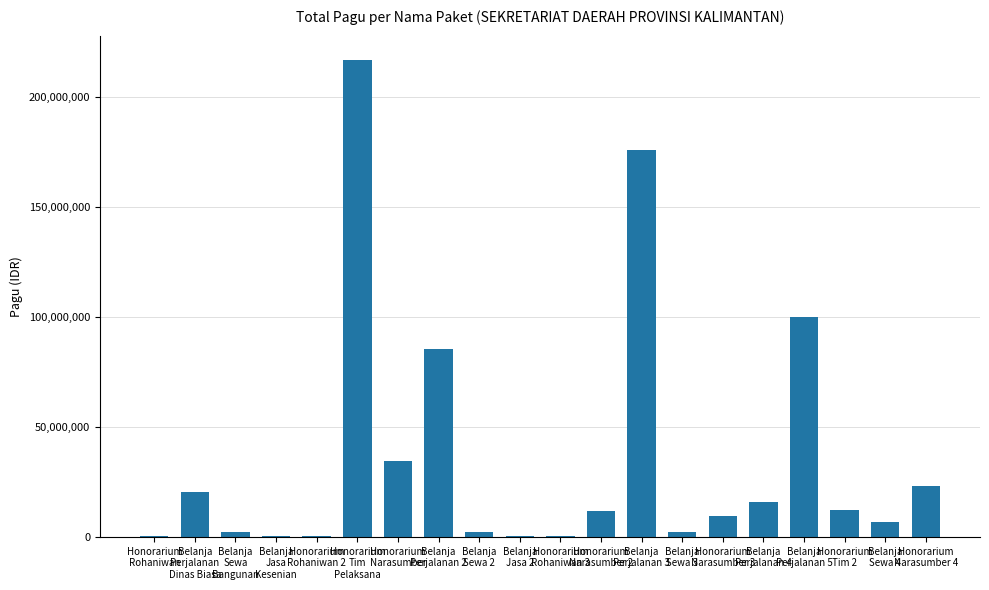

Count the number of data series in this chart.

1